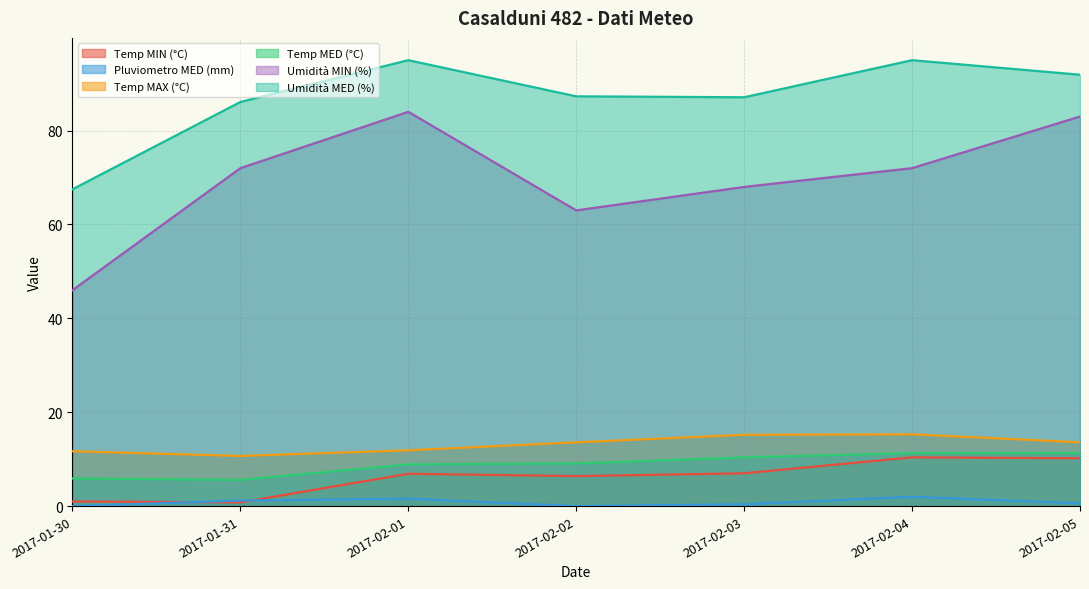

How many data points does each series have?

7